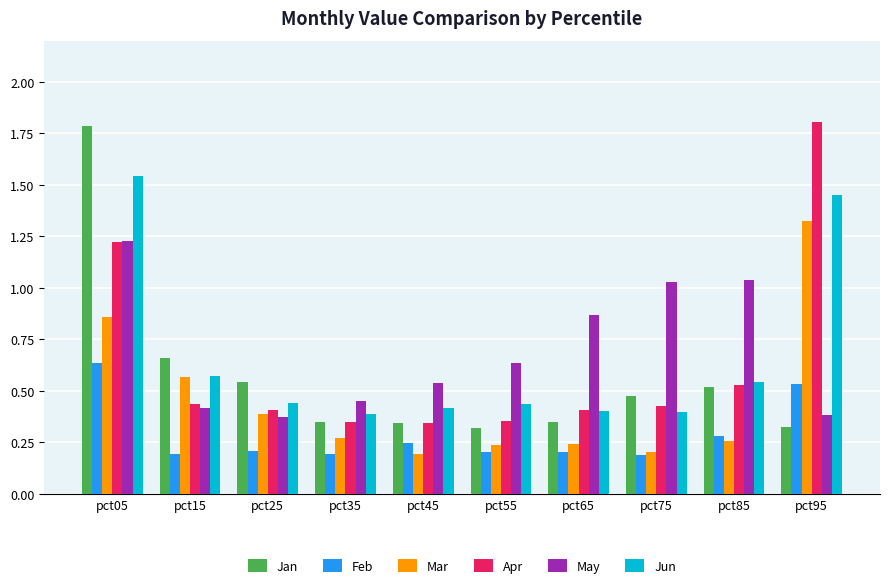

What is the spread (max minus min) of values at pct75?

0.8